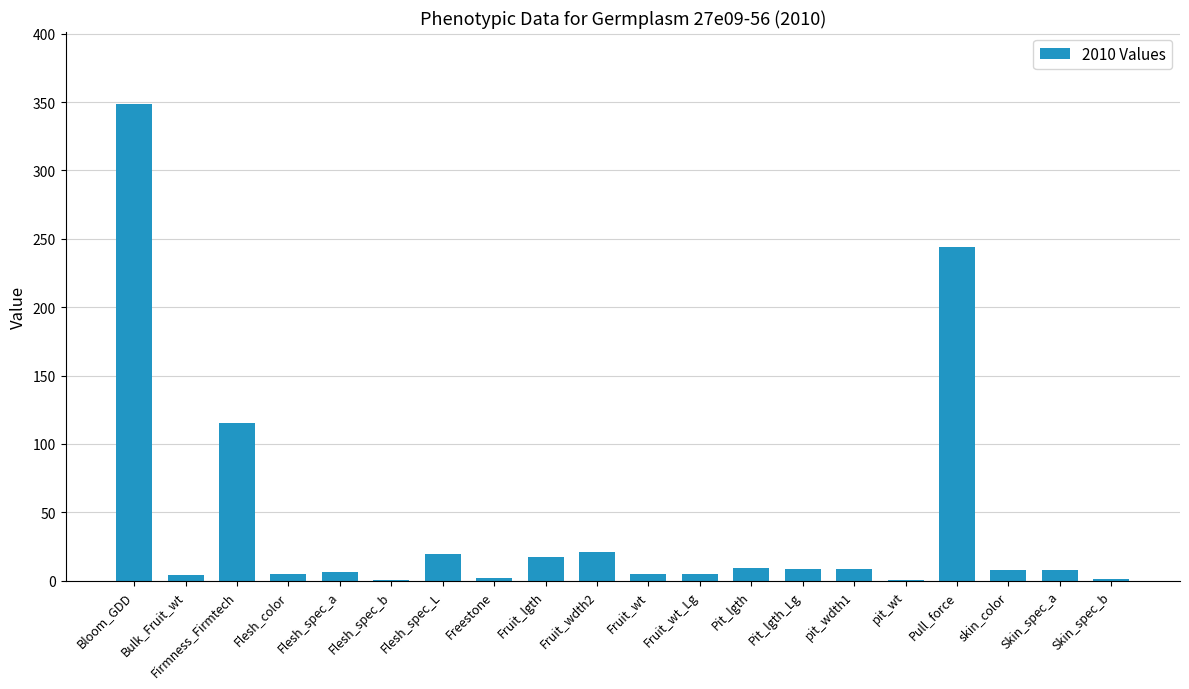

How many categories are shown in the chart?

20